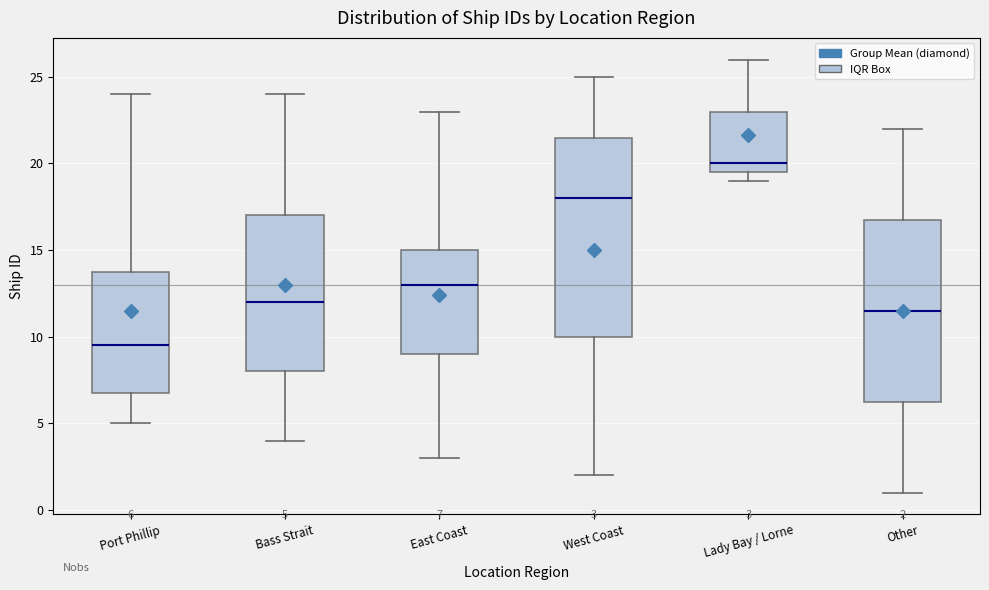

Which box is the tallest, from its lower edge to its upper edge?

West Coast